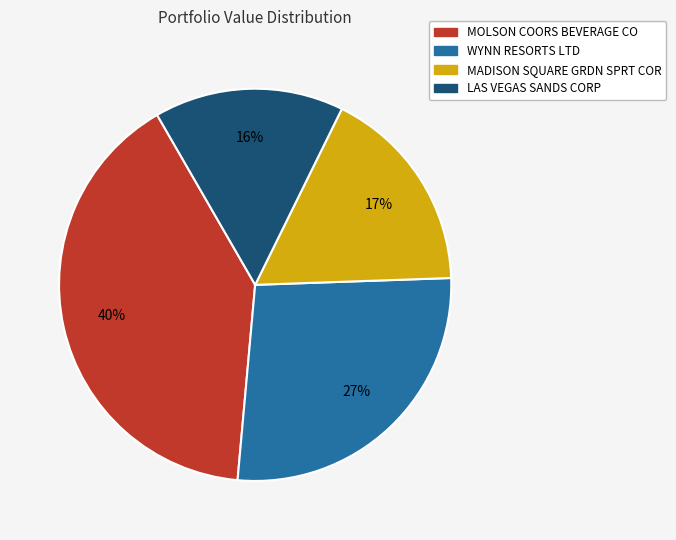

Is there a majority slice in this chart?

No